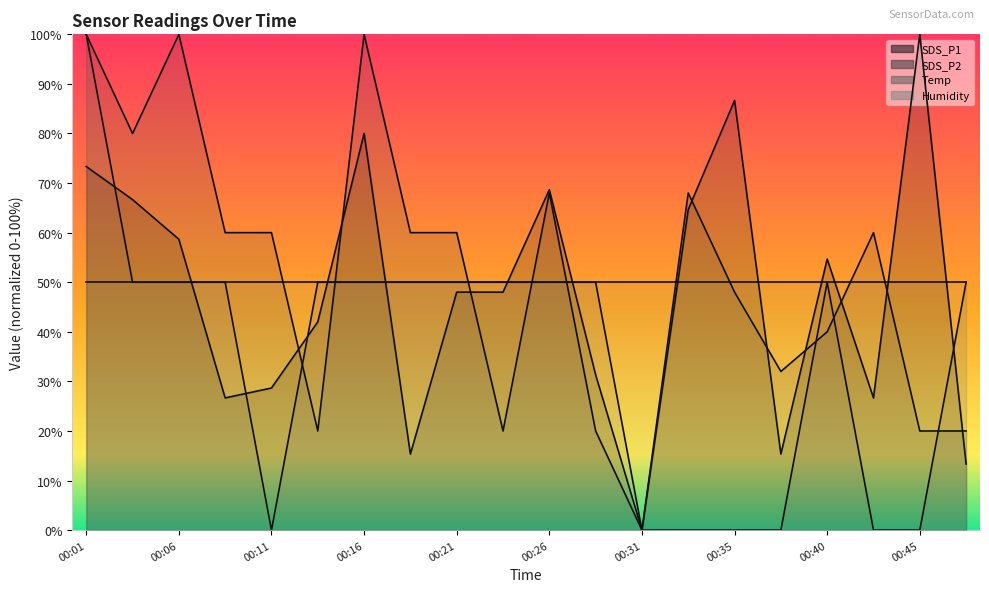

True or false: Temp has a value of 50.0 at 00:03.

True